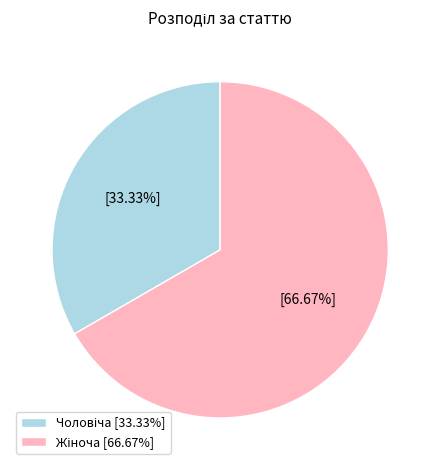

Does any single category account for the majority?

Yes